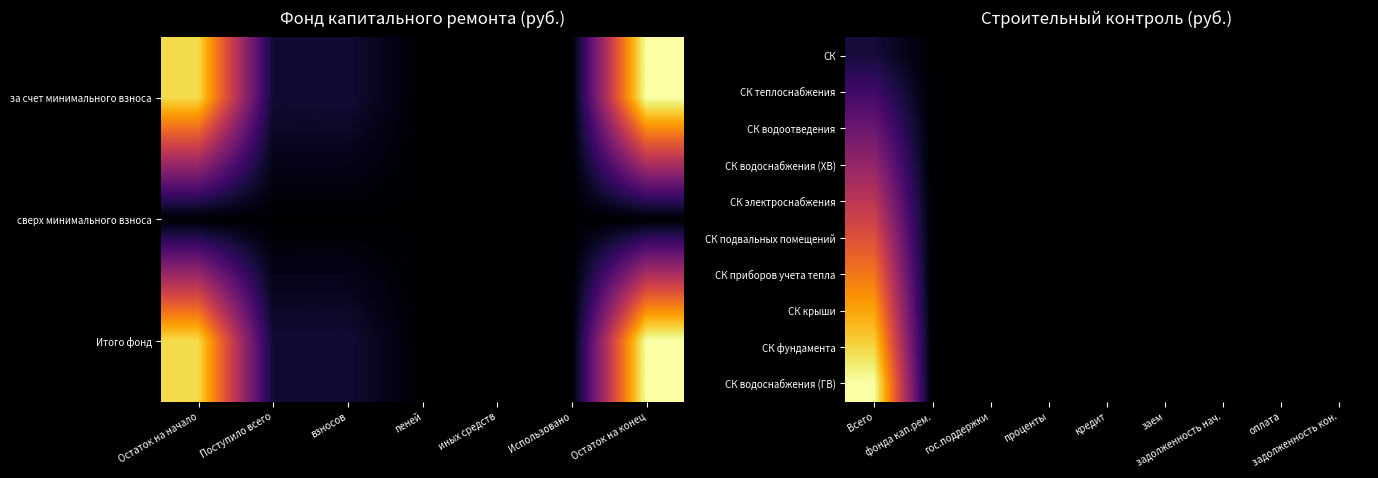

What is the difference between the highest and lowest values at Всего?

9